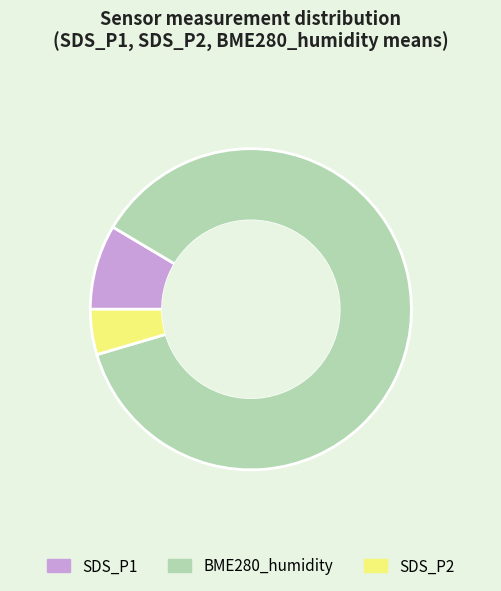

Approximately how many times larger is the value at SDS_P1 compared to SDS_P2?

1.9